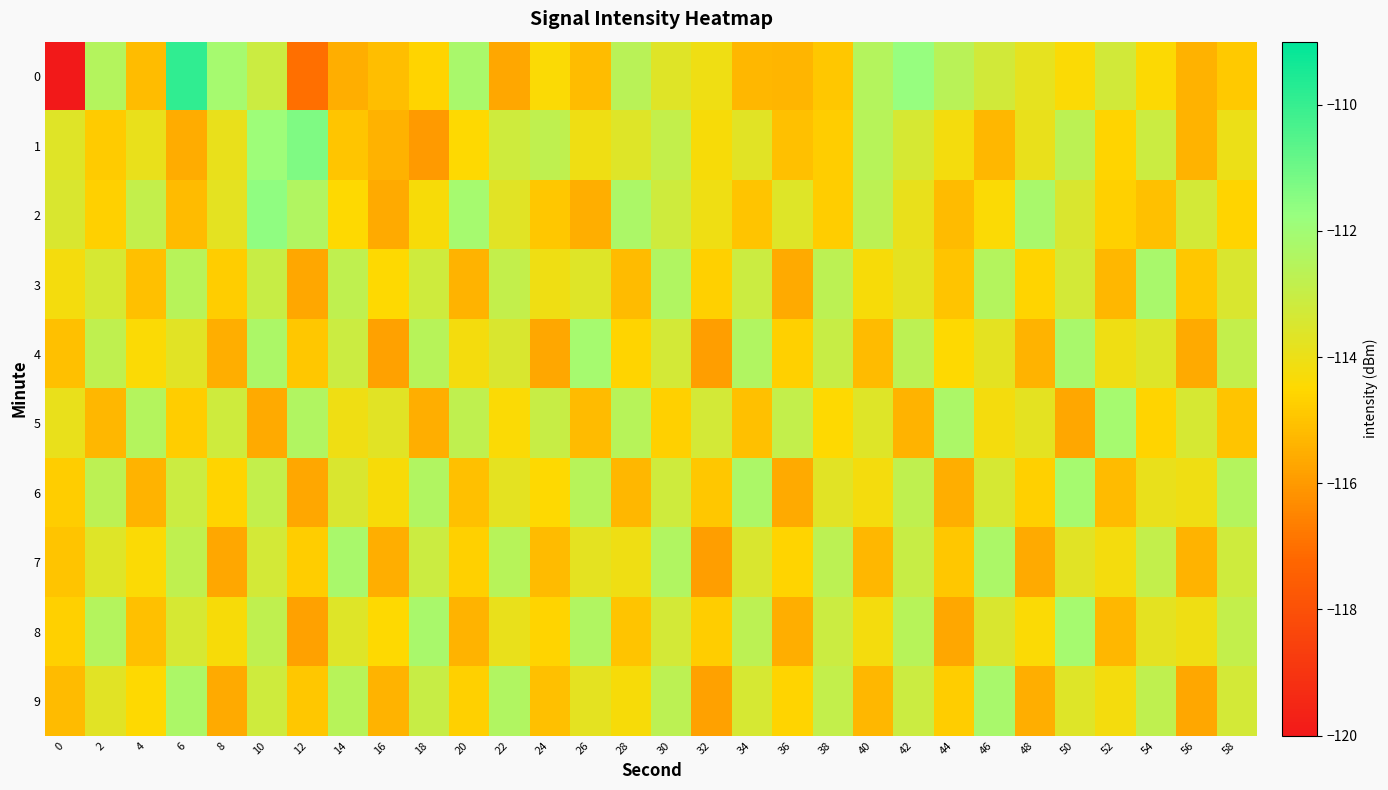

What is the difference between the highest and lowest values at 40?

2.8